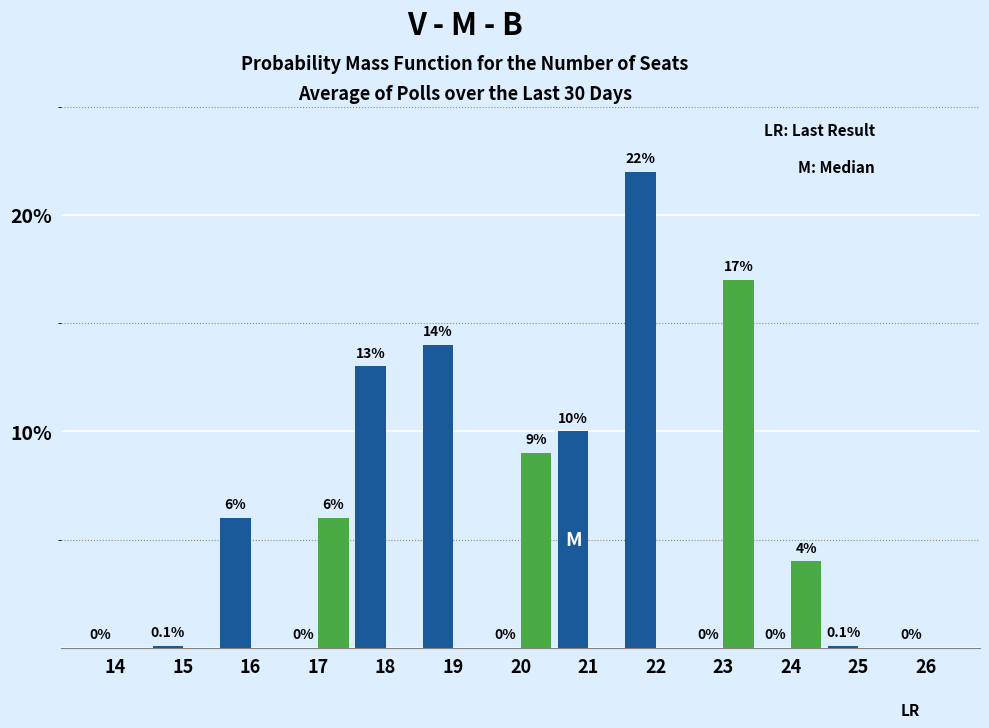

At which category is the sum across all series the highest?

22